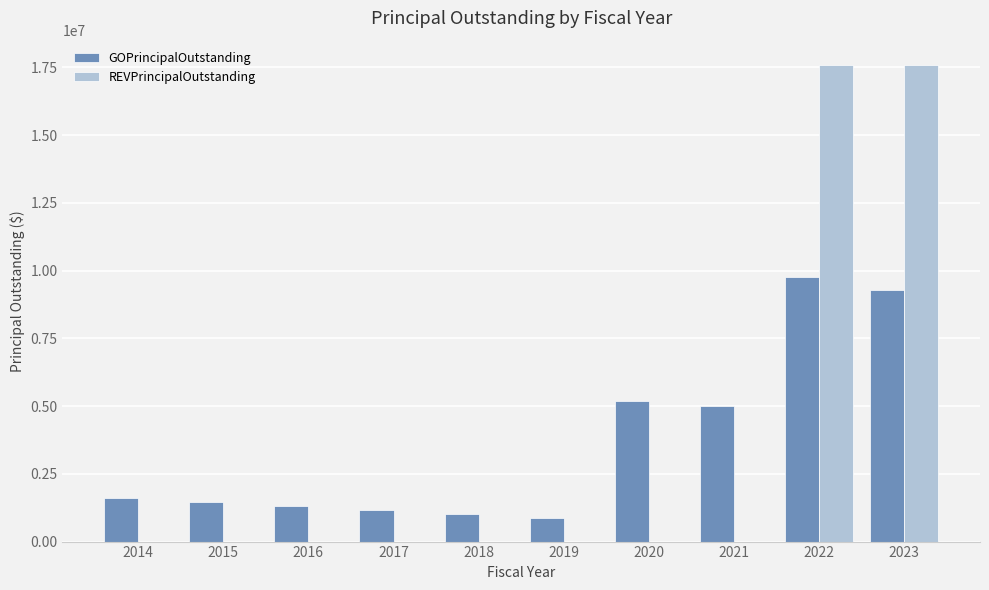

What is the maximum value for GOPrincipalOutstanding?

9752000